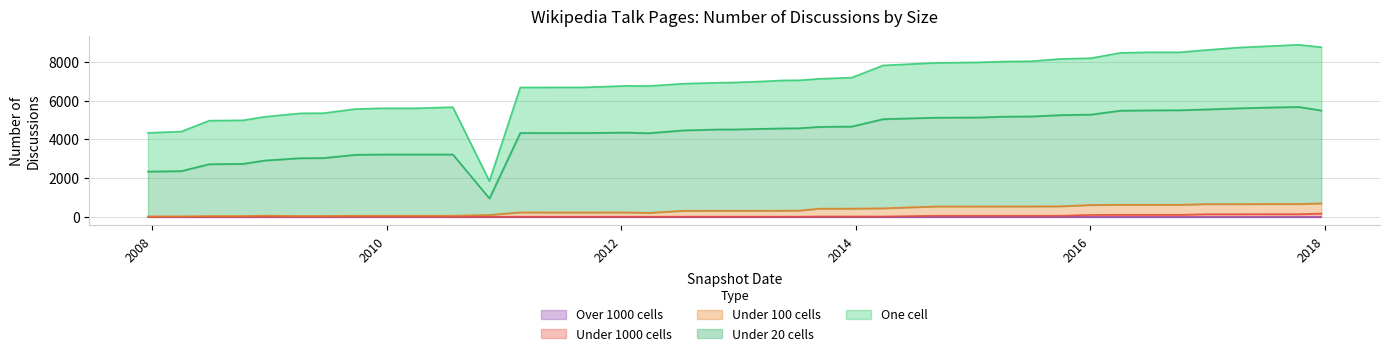

How many data points in under_twenty_cells are less than 4531?

20